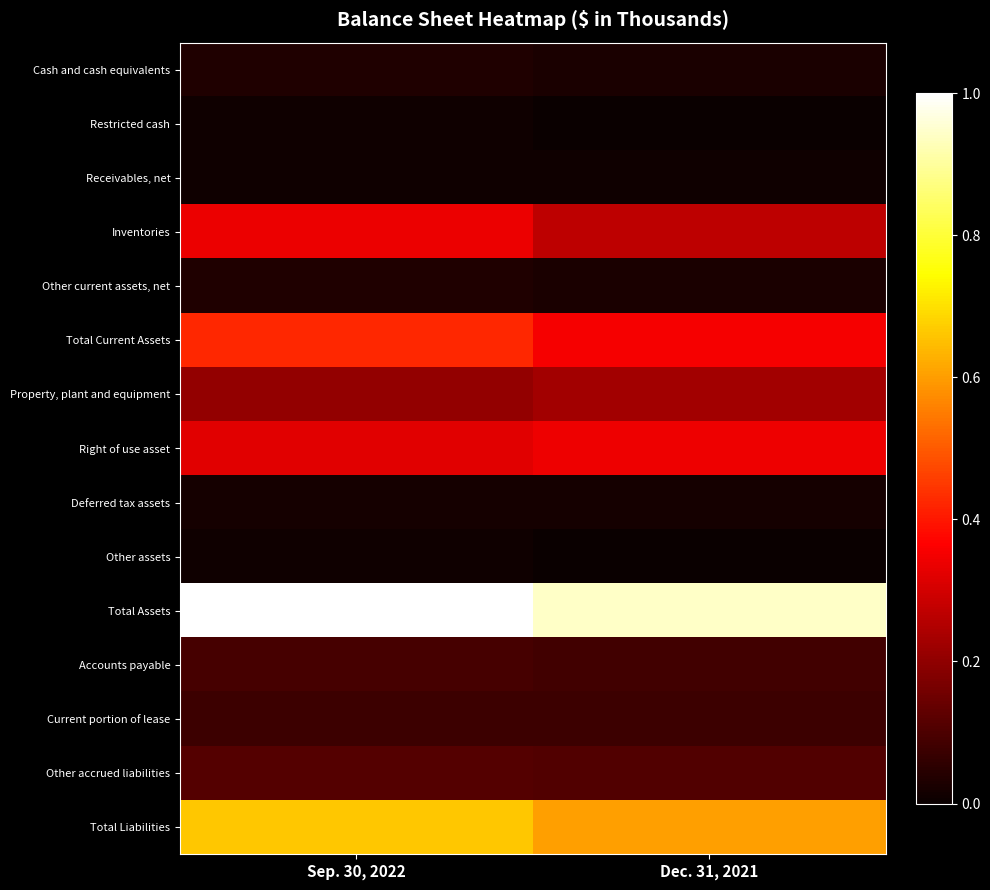

Reading left to right, what are all the values shown in this chart?

Cash and cash equivalents: Sep. 30, 2022=0.0	Dec. 31, 2021=0.0
Restricted cash: Sep. 30, 2022=0.0	Dec. 31, 2021=0.0
Receivables, net: Sep. 30, 2022=0.0	Dec. 31, 2021=0.0
Inventories: Sep. 30, 2022=0.3	Dec. 31, 2021=0.3
Other current assets, net: Sep. 30, 2022=0.0	Dec. 31, 2021=0.0
Total Current Assets: Sep. 30, 2022=0.4	Dec. 31, 2021=0.4
Property, plant and equipment: Sep. 30, 2022=0.2	Dec. 31, 2021=0.2
Right of use asset: Sep. 30, 2022=0.3	Dec. 31, 2021=0.3
Deferred tax assets: Sep. 30, 2022=0.0	Dec. 31, 2021=0.0
Other assets: Sep. 30, 2022=0.0	Dec. 31, 2021=0.0
Total Assets: Sep. 30, 2022=1.0	Dec. 31, 2021=0.9
Accounts payable: Sep. 30, 2022=0.1	Dec. 31, 2021=0.1
Current portion of lease: Sep. 30, 2022=0.1	Dec. 31, 2021=0.1
Other accrued liabilities: Sep. 30, 2022=0.1	Dec. 31, 2021=0.1
Total Liabilities: Sep. 30, 2022=0.7	Dec. 31, 2021=0.6